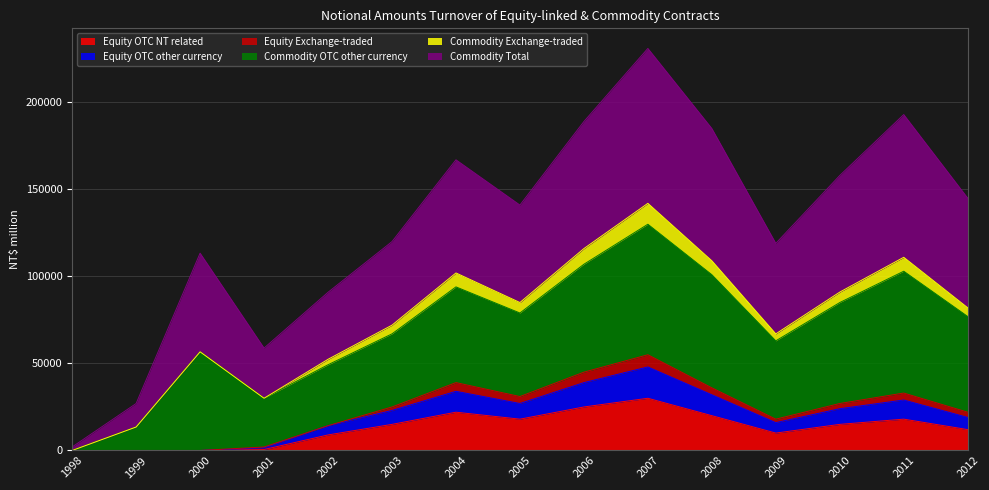

What is the difference between the second highest and second lowest values in the Commodity Total series?

166020